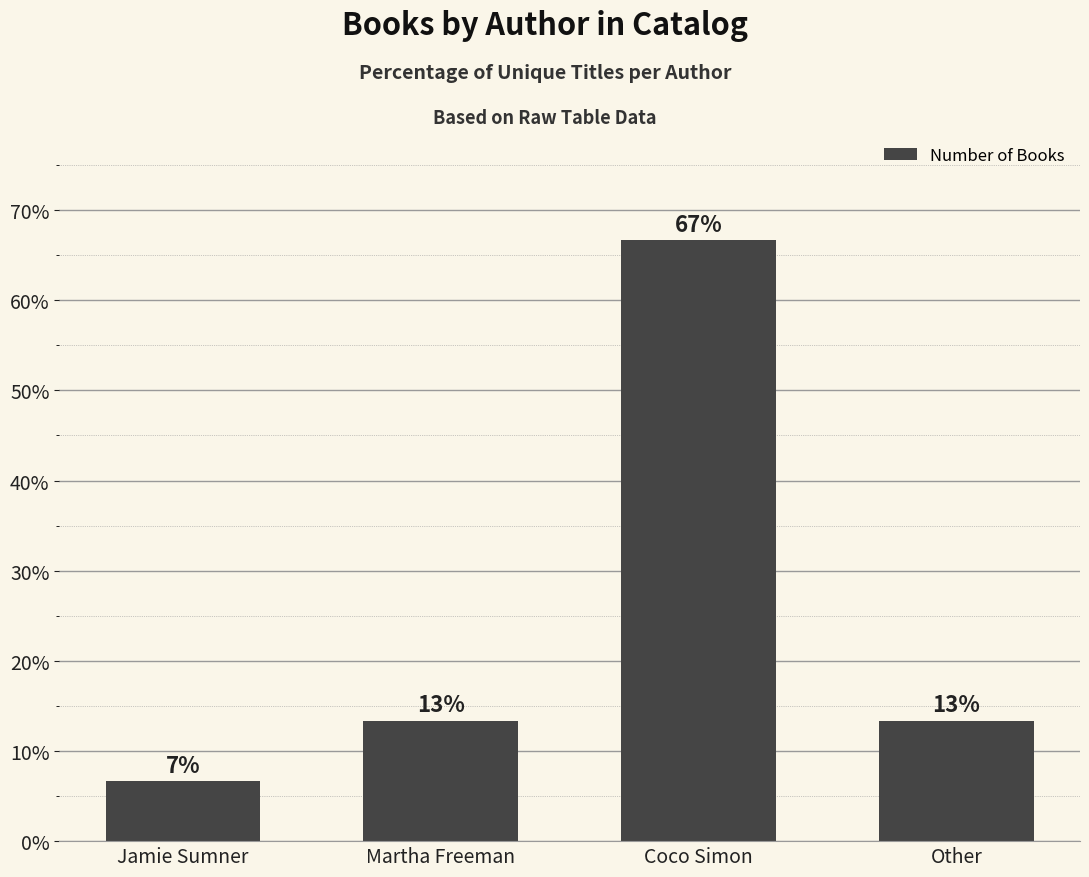

Rank the categories by value from highest to lowest.

Coco Simon, Martha Freeman, Other, Jamie Sumner